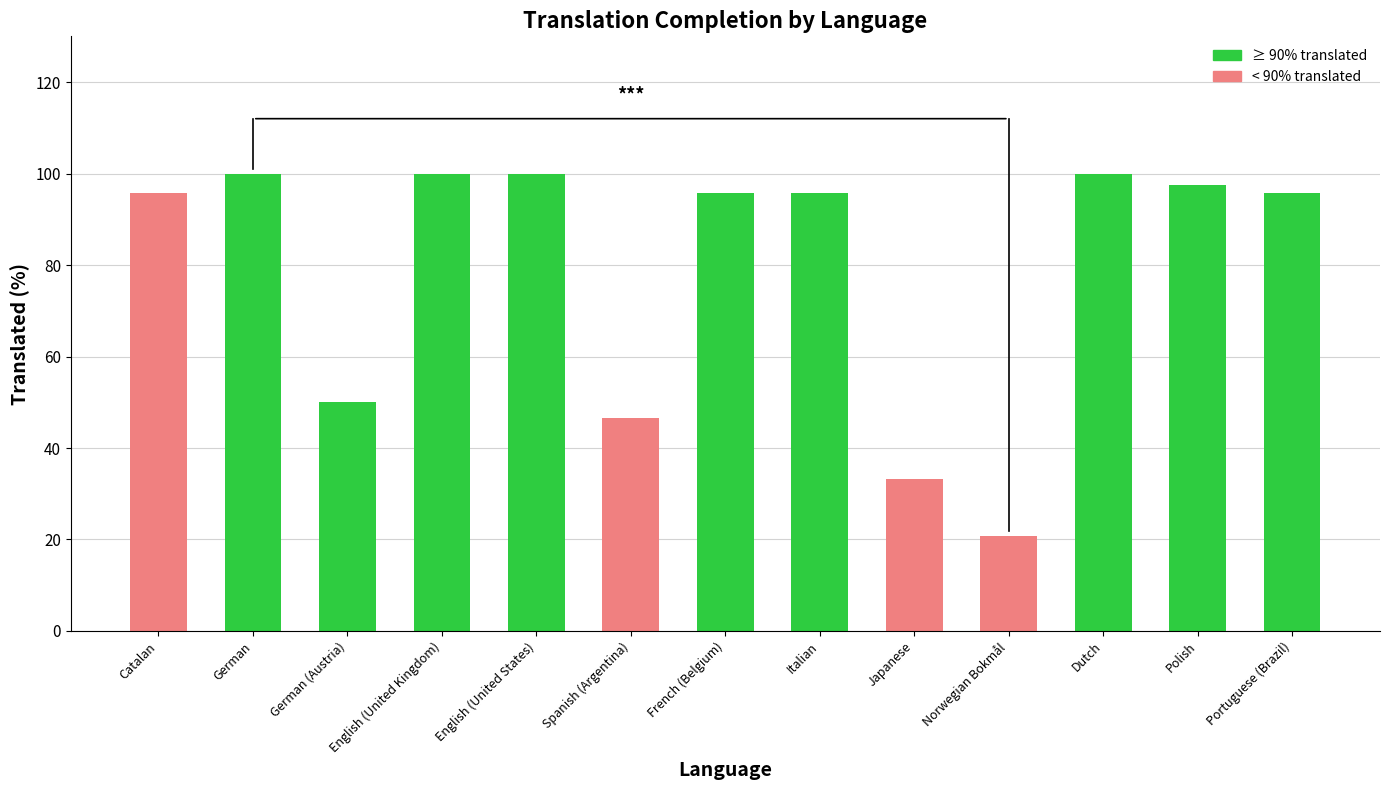

What position from the right is English (United States)?

9